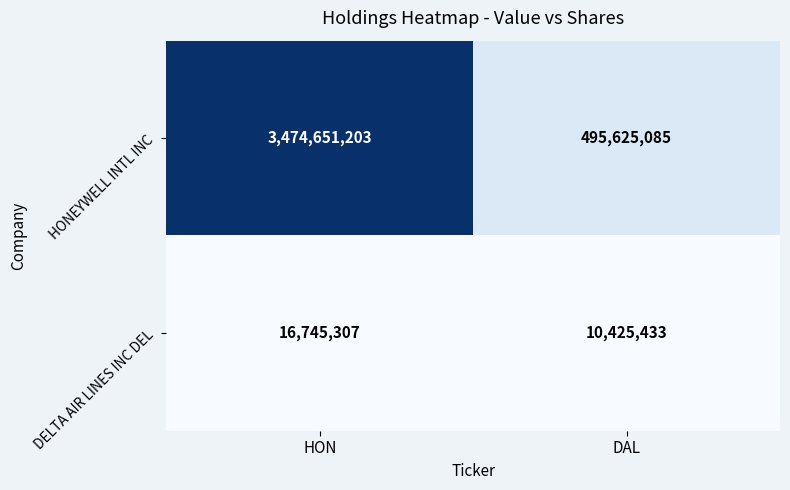

The value of HONEYWELL INTL INC at DAL is 664477358. True or false?

False